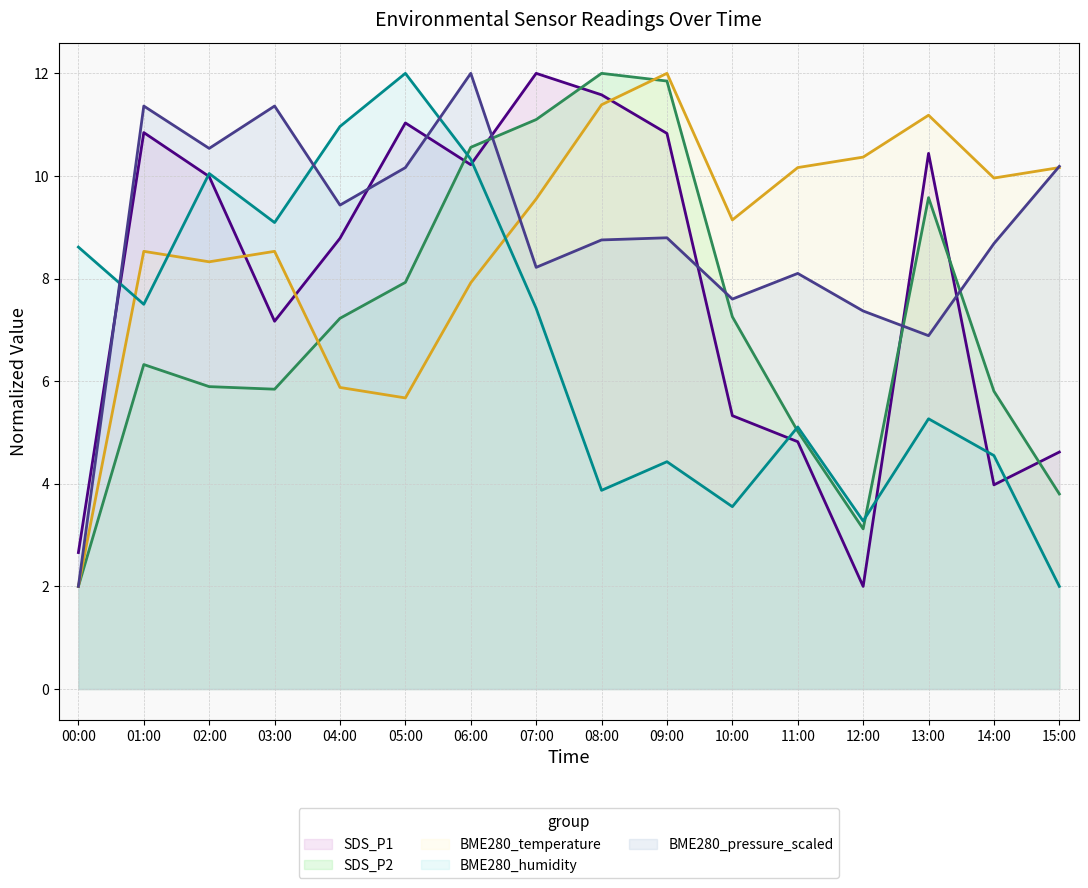

At which label does BME280_humidity first exceed 7?

00:00